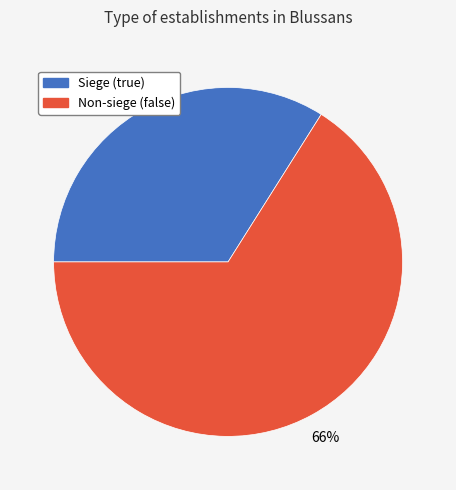

What is the largest slice in the pie chart?

Non-siege (false)